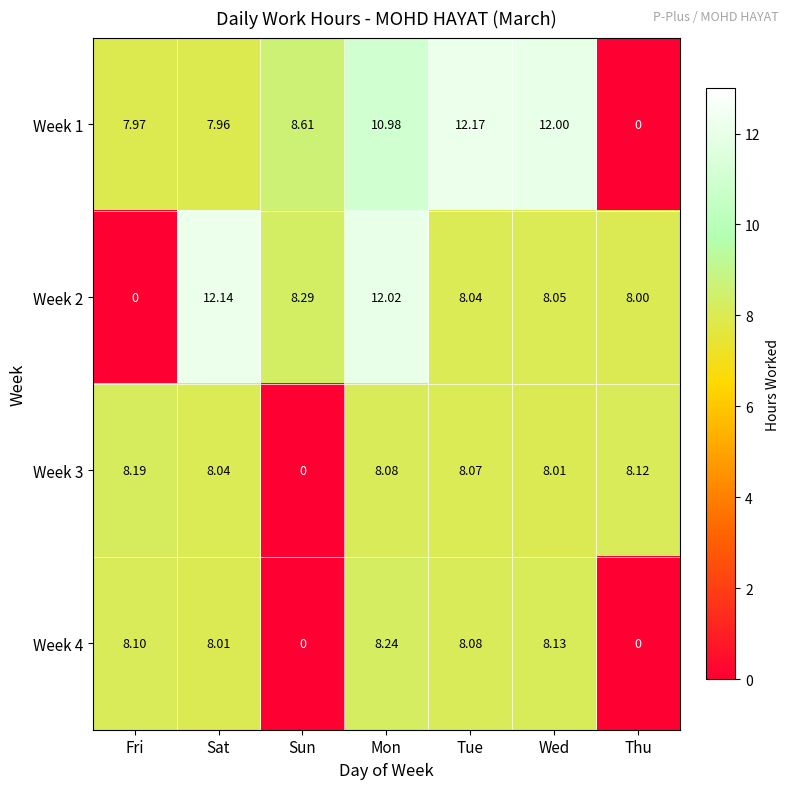

Which category has the highest value across all series?

Tue